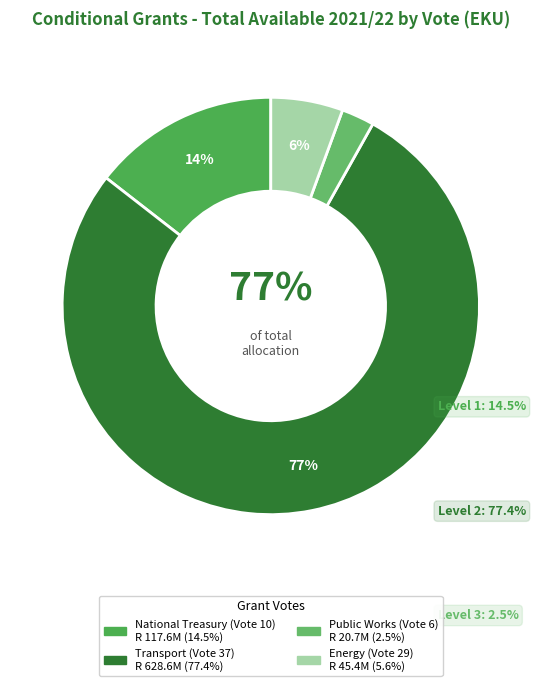

To the nearest percent, what is the difference between the National Treasury (Vote 10) and Public Works (Vote 6) slice percentages?

12%